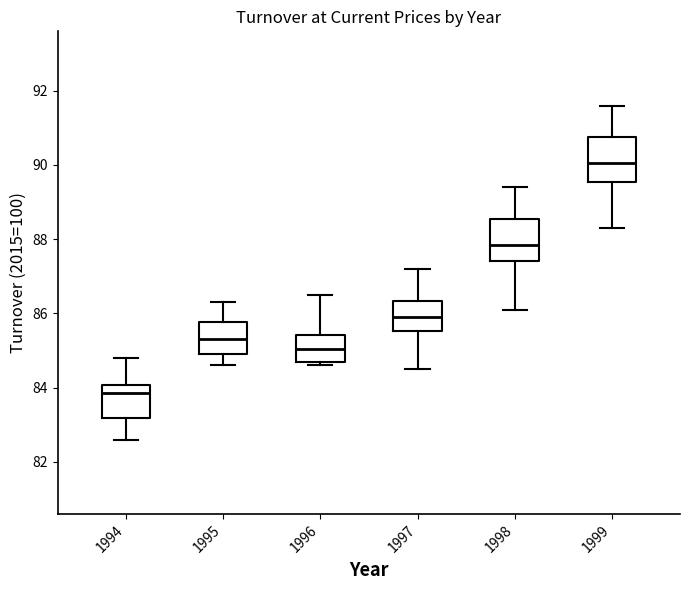

Reading left to right, transcribe this box plot: for each box, give where its median line is, the range the box spans, and where its two whiskers end, as read against the y-axis. The values are not printed on the chart, so give them approximately, as read against the axis.

1994: median 83.8, box 83.2 to 84.0, whiskers 82.6 to 84.8
1995: median 85.4, box 85.0 to 85.8, whiskers 84.6 to 86.4
1996: median 85.0, box 84.8 to 85.4, whiskers 84.6 to 86.6
1997: median 86.0, box 85.6 to 86.4, whiskers 84.6 to 87.2
1998: median 87.8, box 87.4 to 88.6, whiskers 86.2 to 89.4
1999: median 90.0, box 89.6 to 90.8, whiskers 88.4 to 91.6